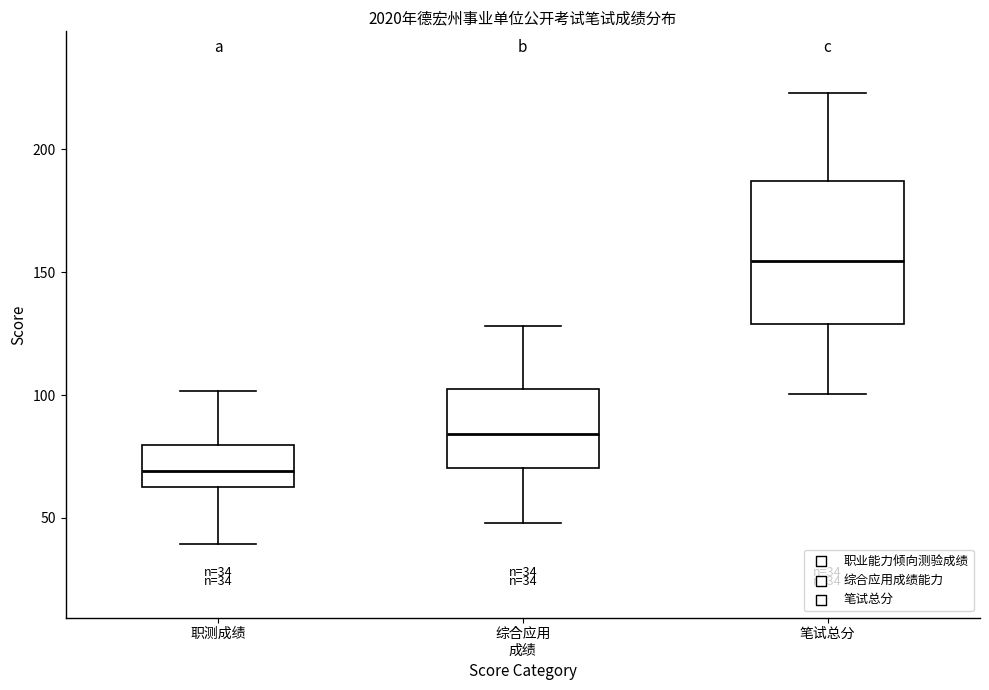

Which box has the lowest median line?

职测成绩